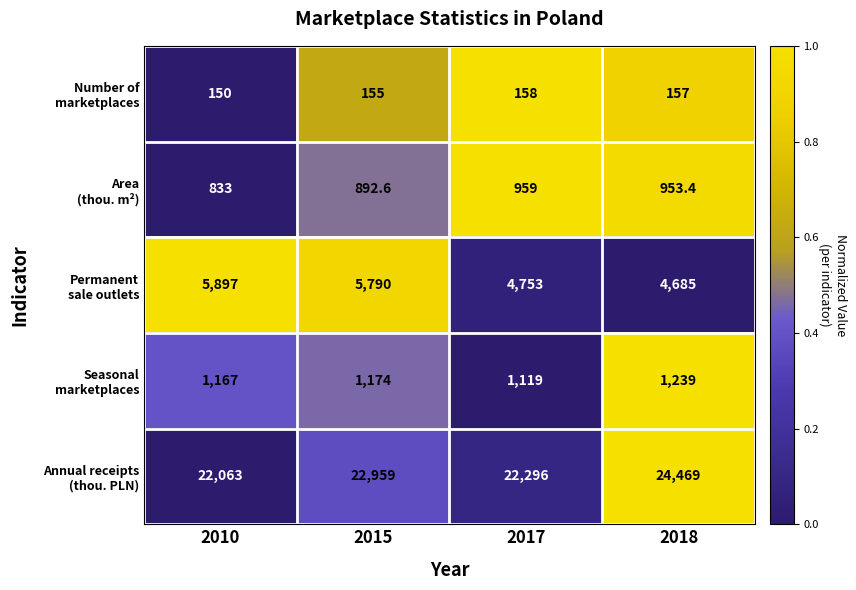

What is the greatest value displayed?

24469.0